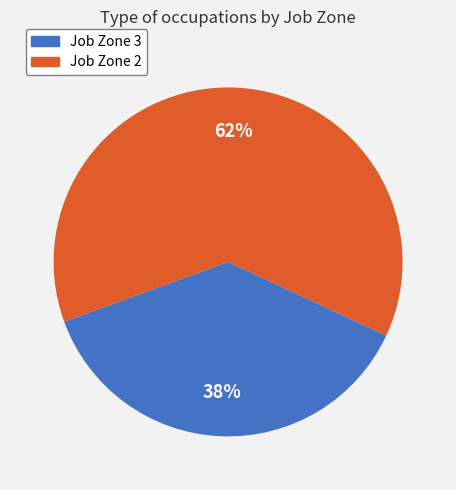

To the nearest percent, what is the average slice percentage?

50%